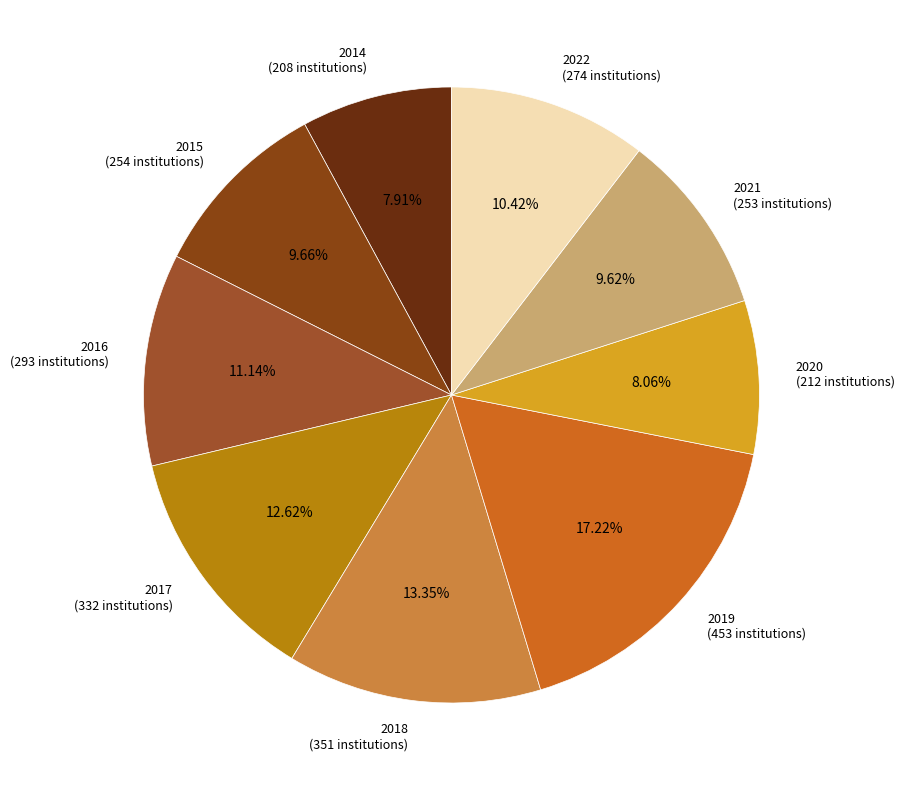

The 2017 slice represents 1% of the pie. True or false?

False